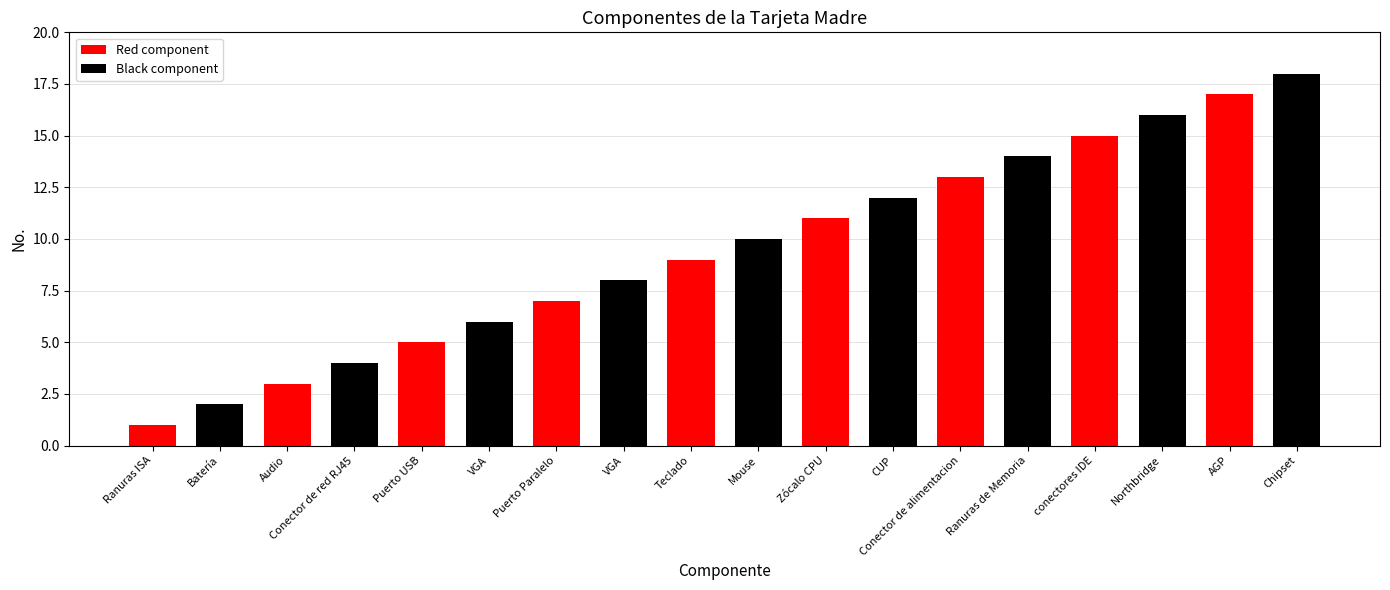

What value does the data have at Northbridge, to the nearest 10?

20